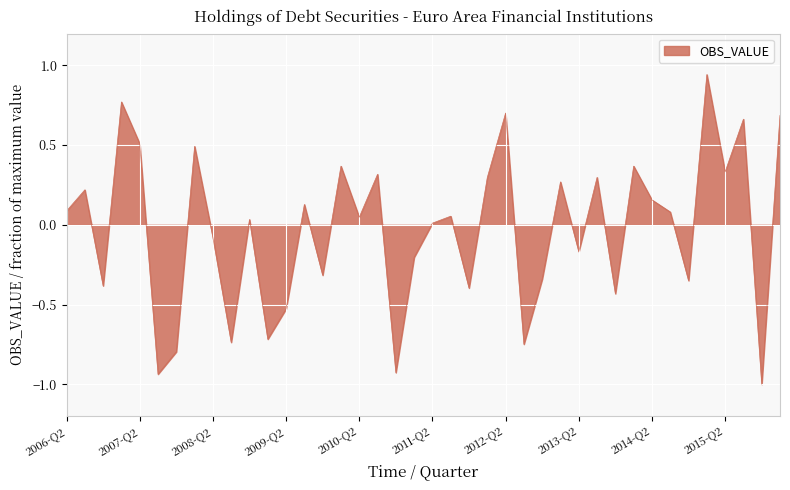

What is the difference between the maximum and minimum values?

1.9